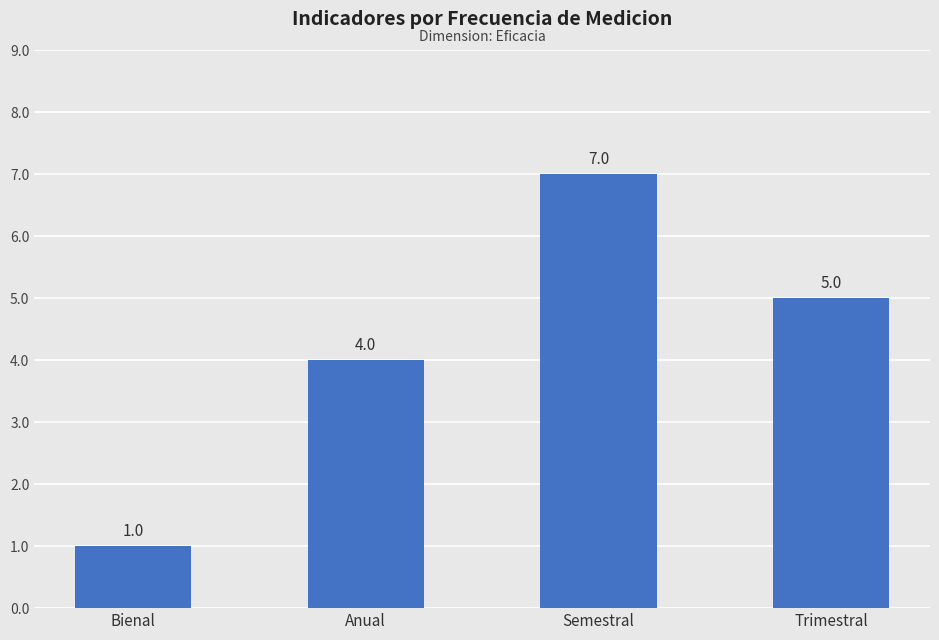

Which category has the highest value across all series?

Semestral